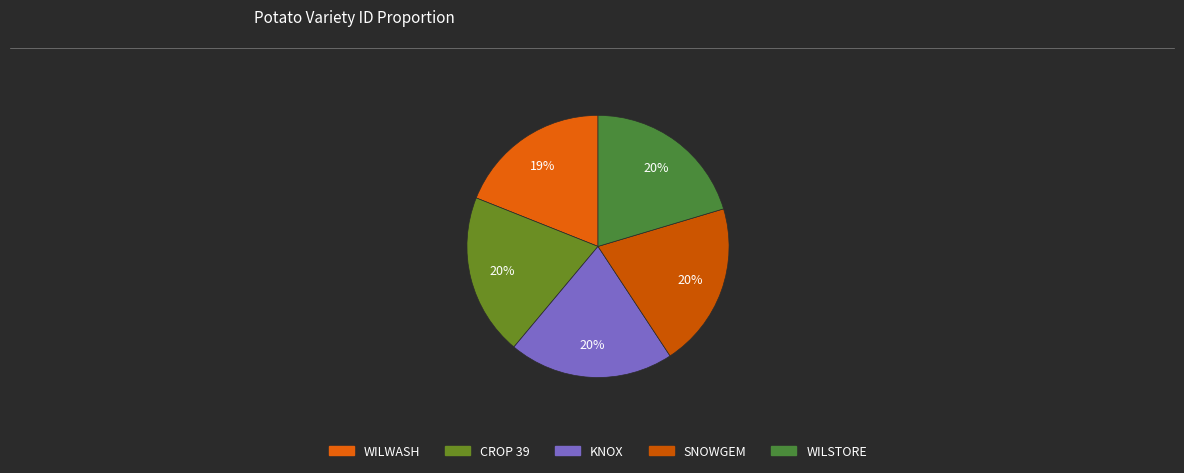

Rank the categories by value from highest to lowest.

WILSTORE, SNOWGEM, KNOX, CROP 39, WILWASH